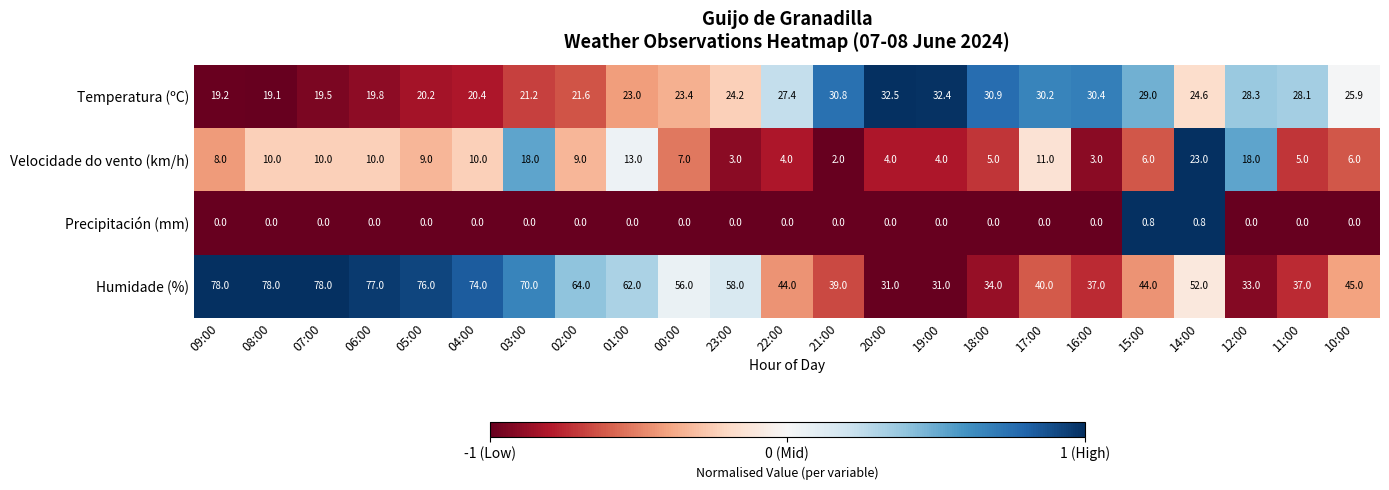

What is the difference between the second highest and second lowest values in the Velocidade do vento (km/h) series?

15.0